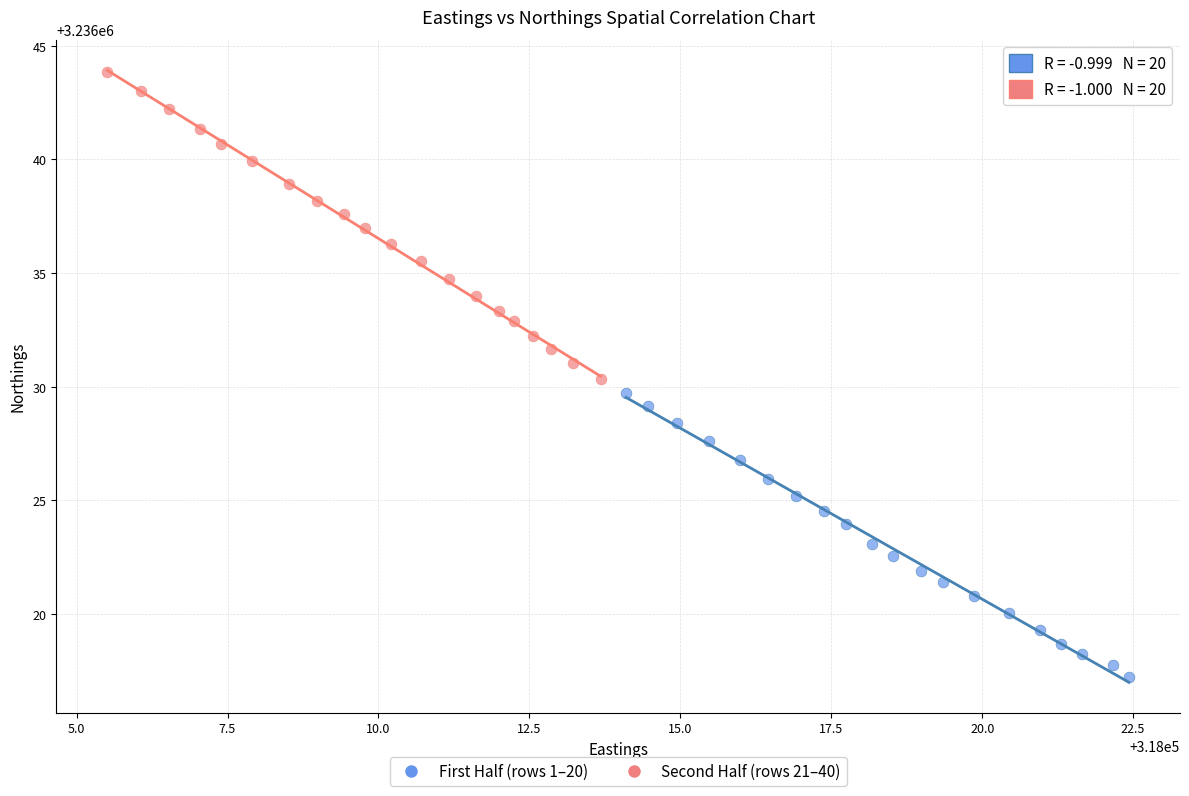

Which series reaches the minimum Y coordinate?

First Half (rows 1–20)